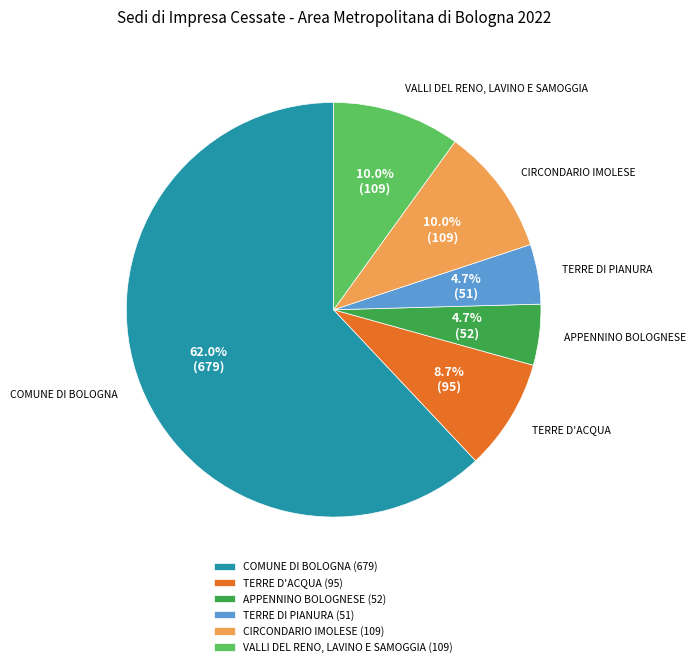

Is VALLI DEL RENO, LAVINO E SAMOGGIA the majority of the pie?

No